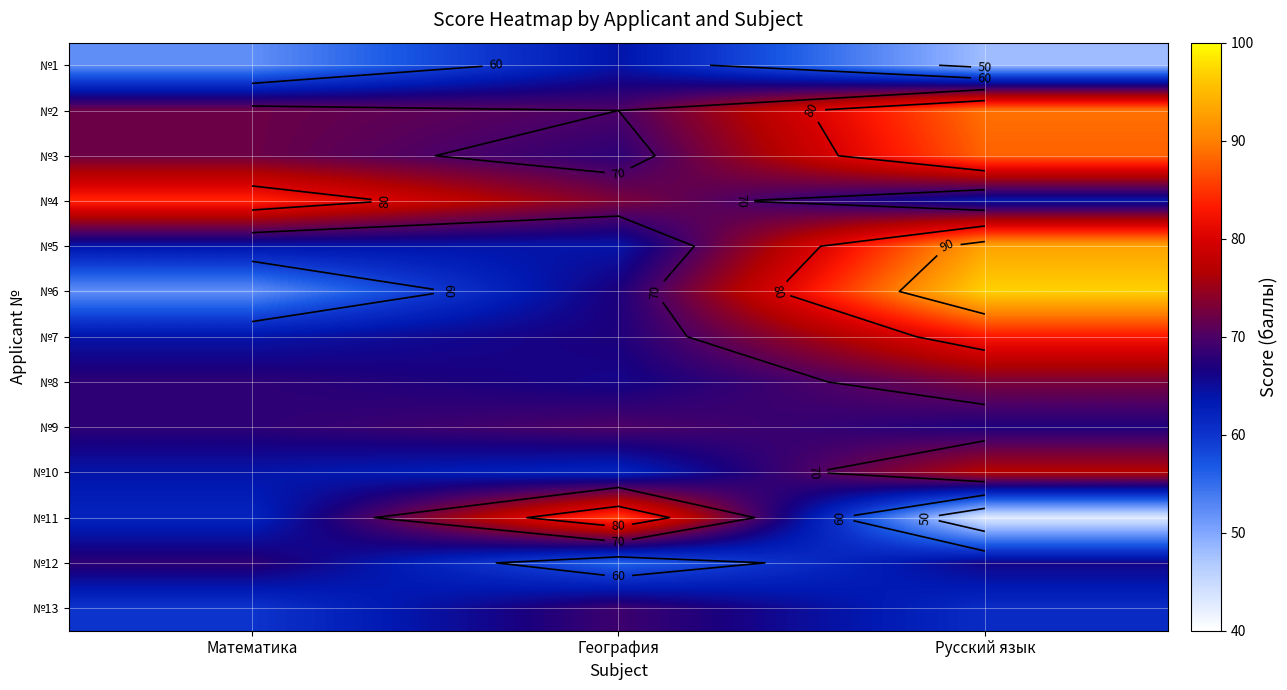

True or false: №13 has a value of 60 at Математика.

True